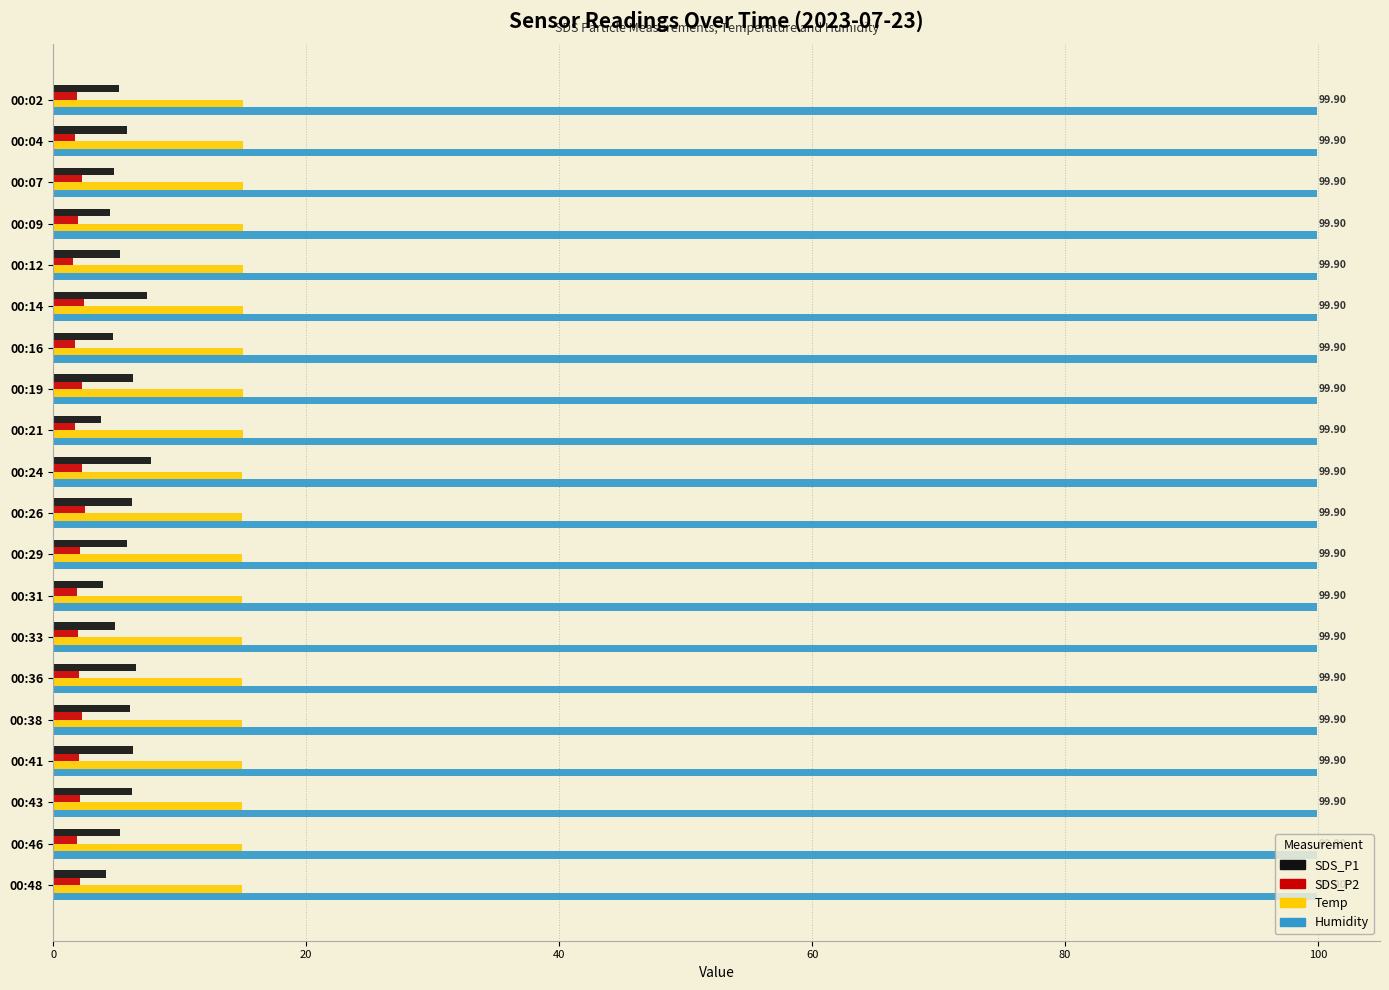

What is the minimum value for Temp?

14.9